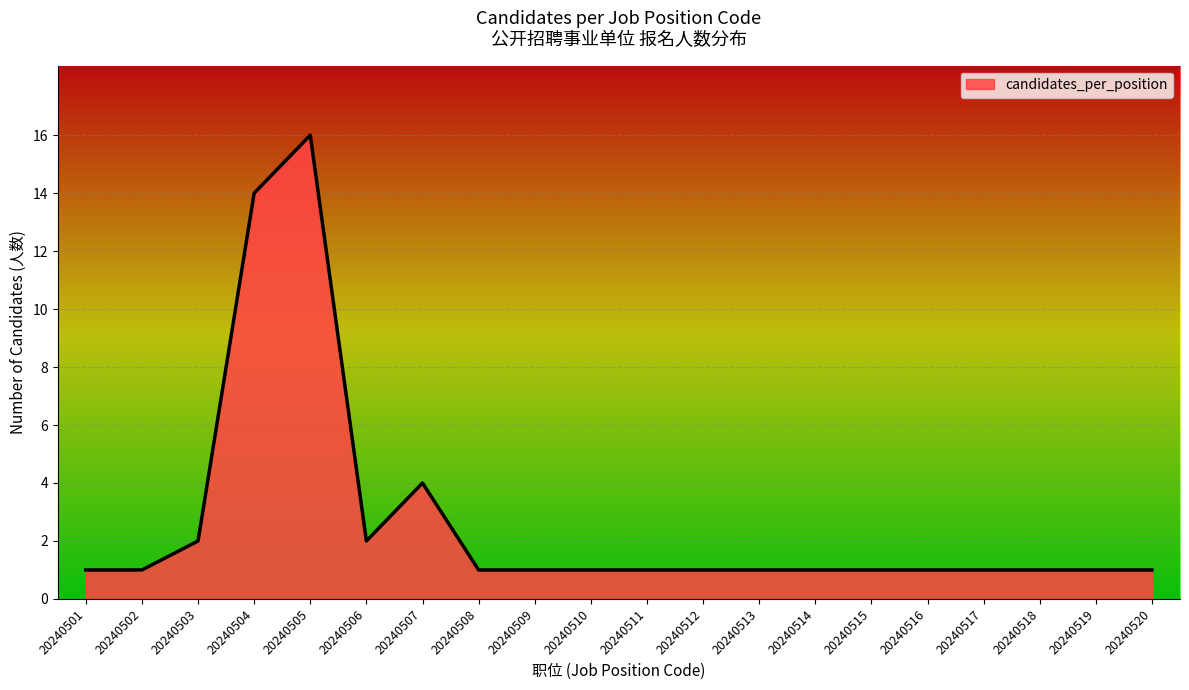

What is the sum of all values?

53